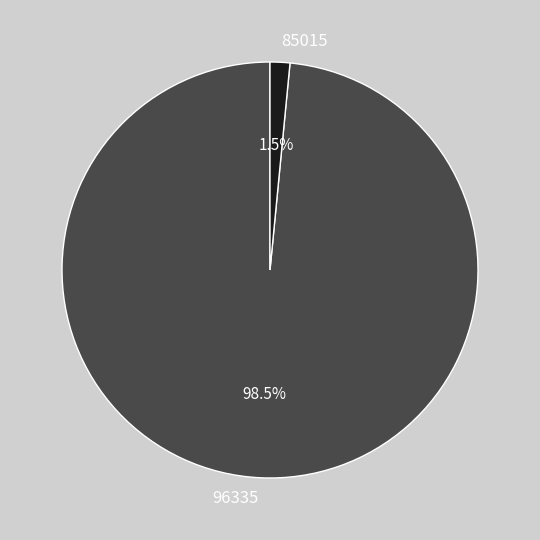

Which has a higher value, 85015 or 96335?

96335